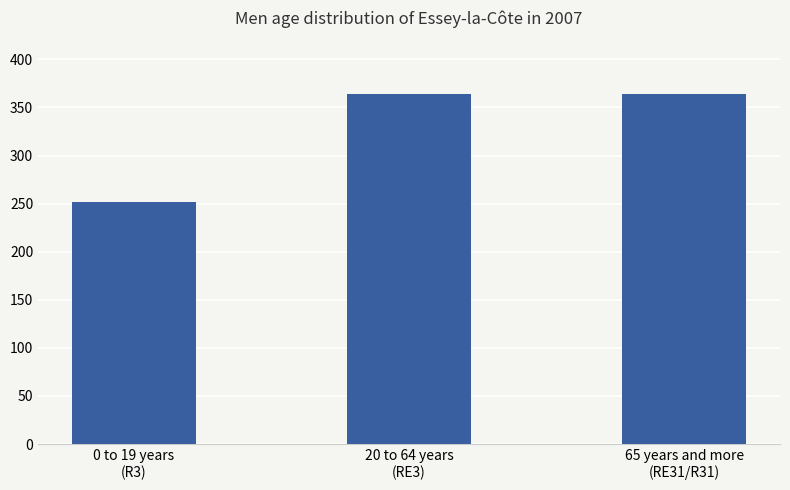

What is the value of the 2nd bar from the left?

364